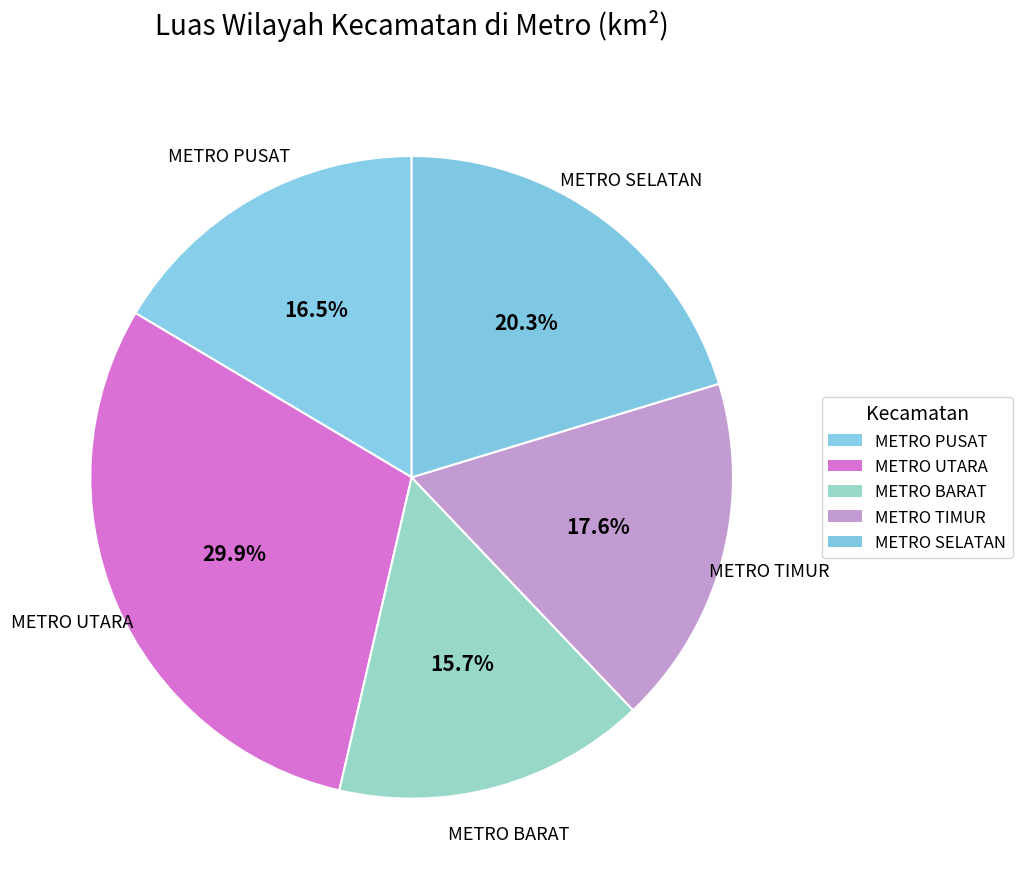

Does METRO SELATAN represent more than half of the total?

No